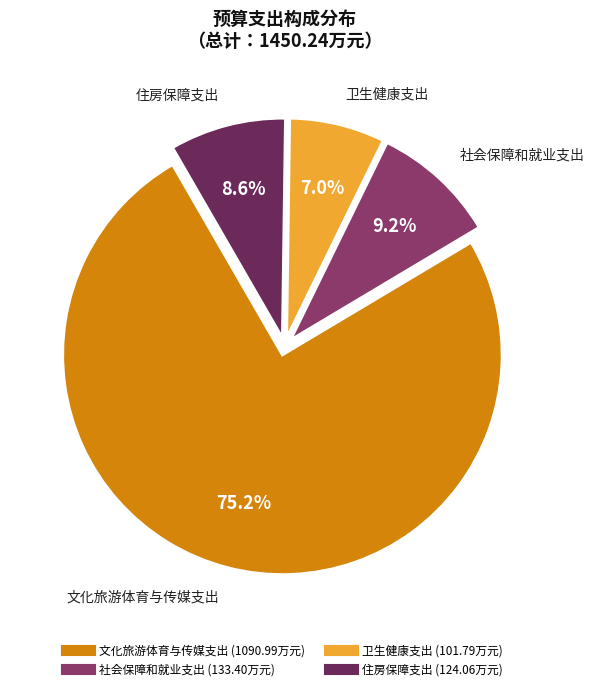

How many segments does this pie chart have?

4